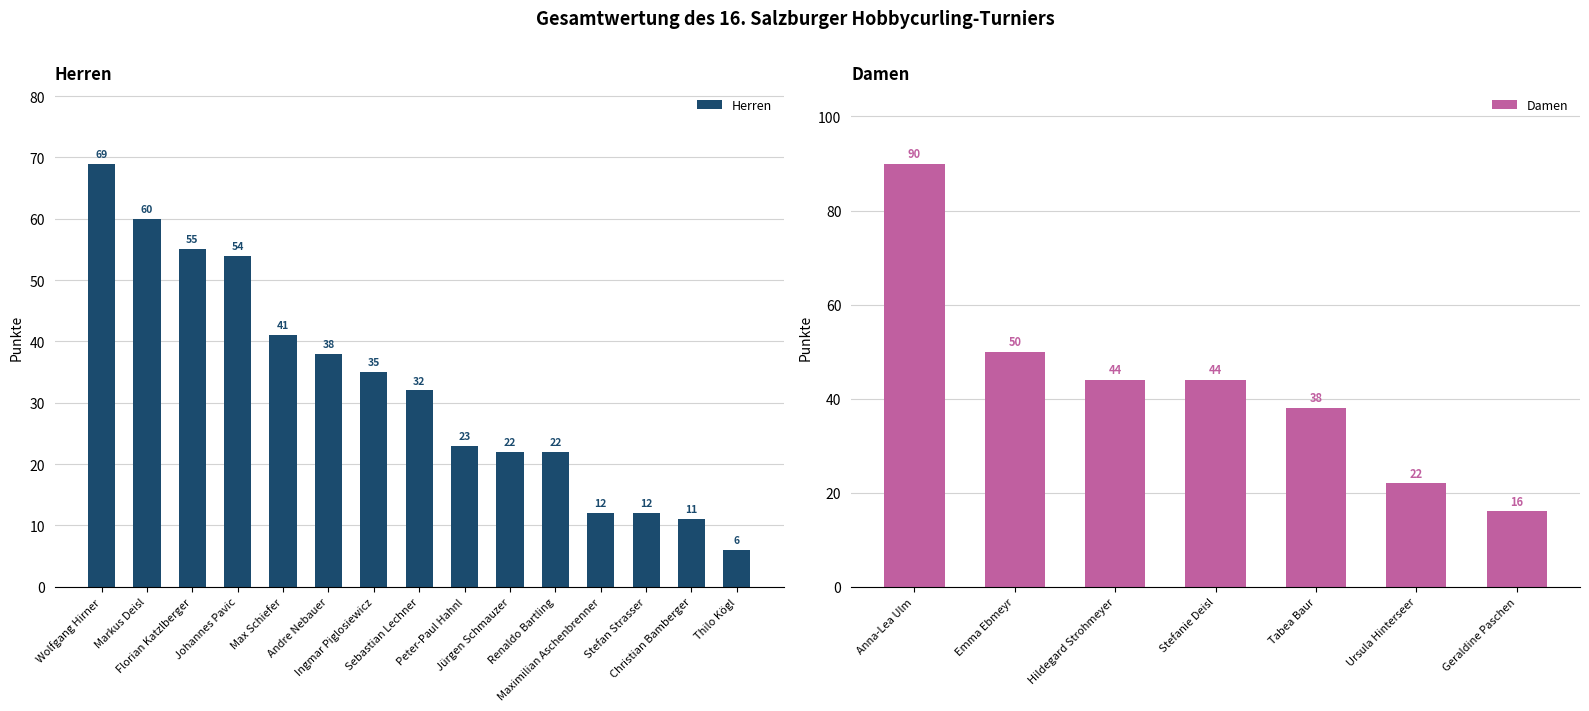

At which label is the value closest to 37?

Andre Nebauer